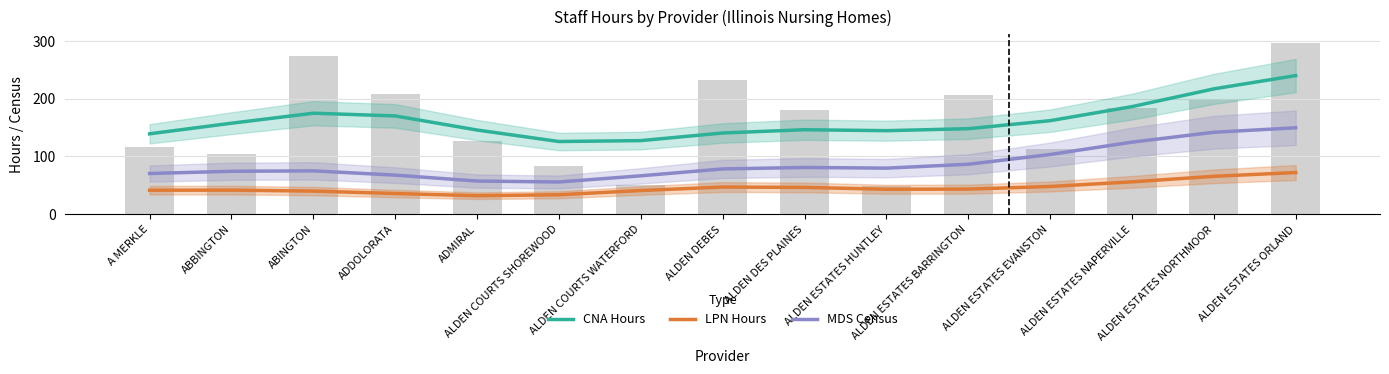

How many data points does each series have?

15